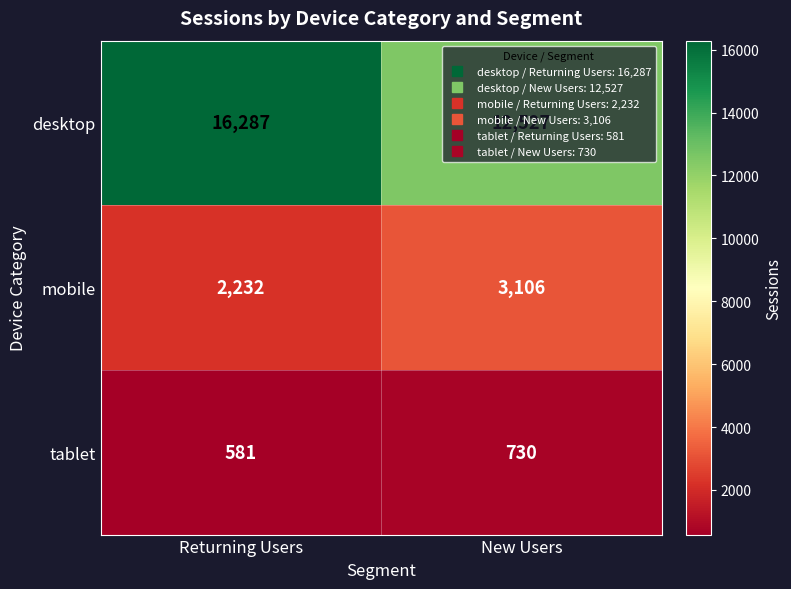

What is the sum of all tablet values?

1311